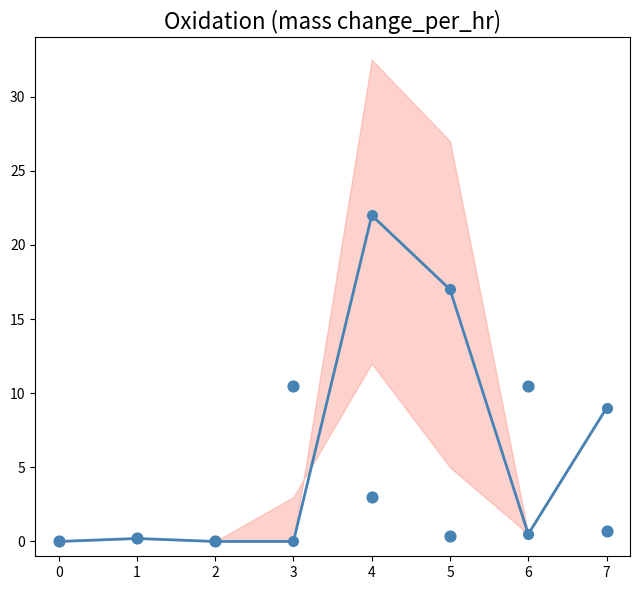

Which series reaches the maximum Y coordinate?

E0002